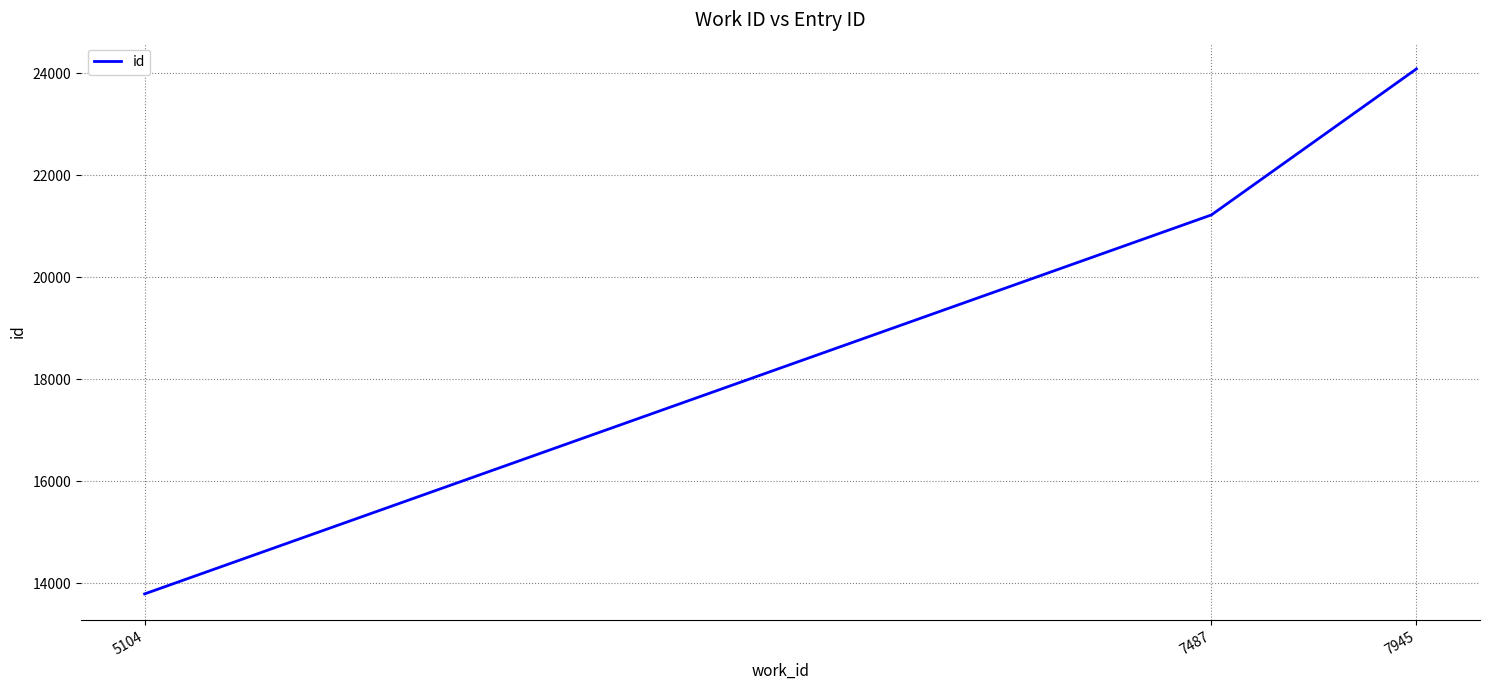

What is the sum of all values?

59100